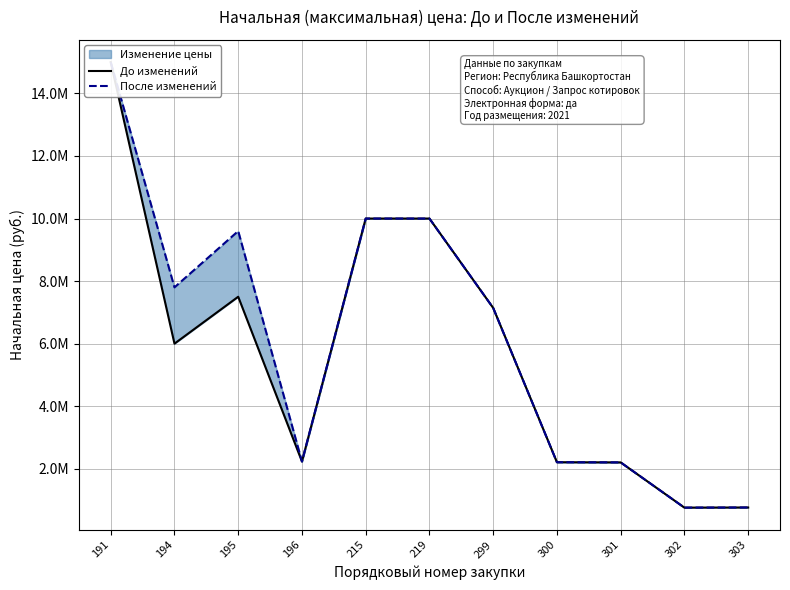

Is this an area chart (filled region under the line)?

No